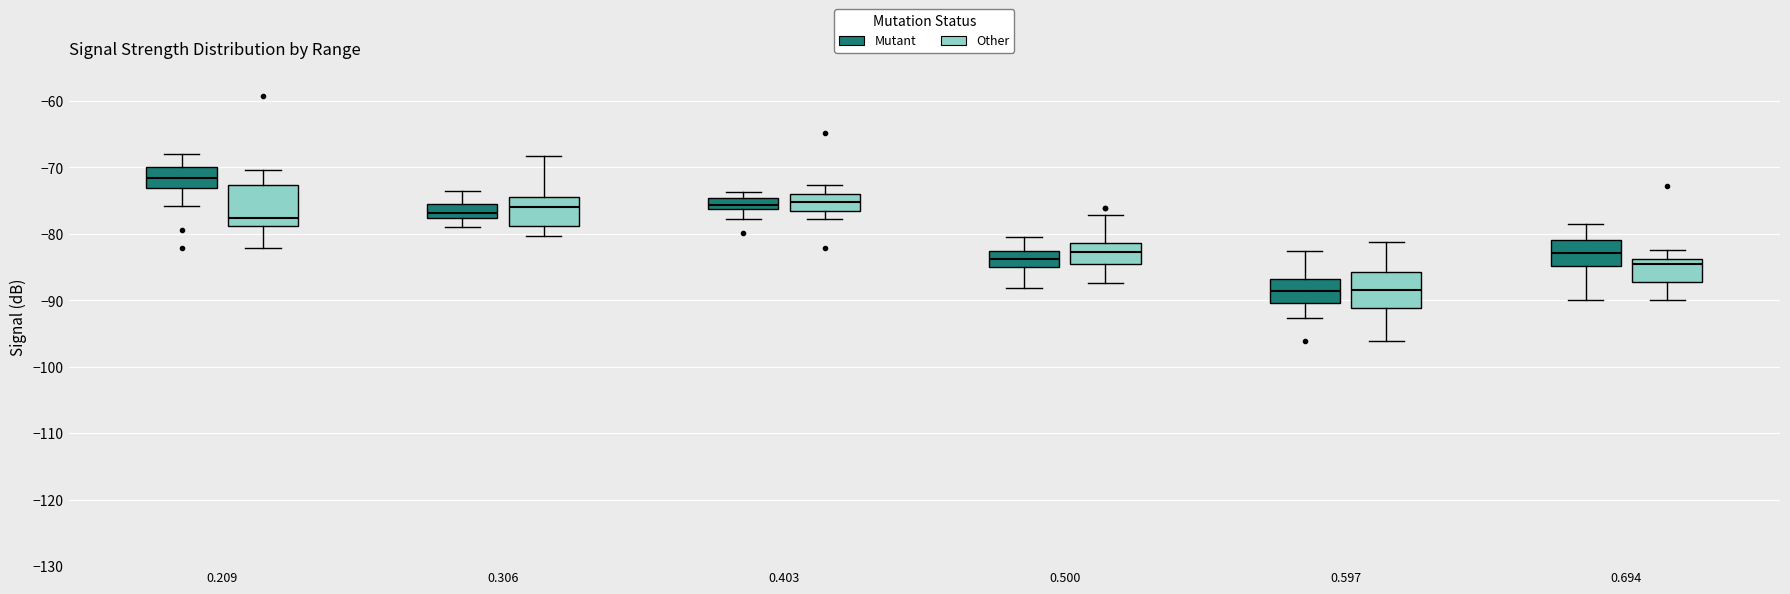

Which box has the highest median line?

0.209 (Mutant)